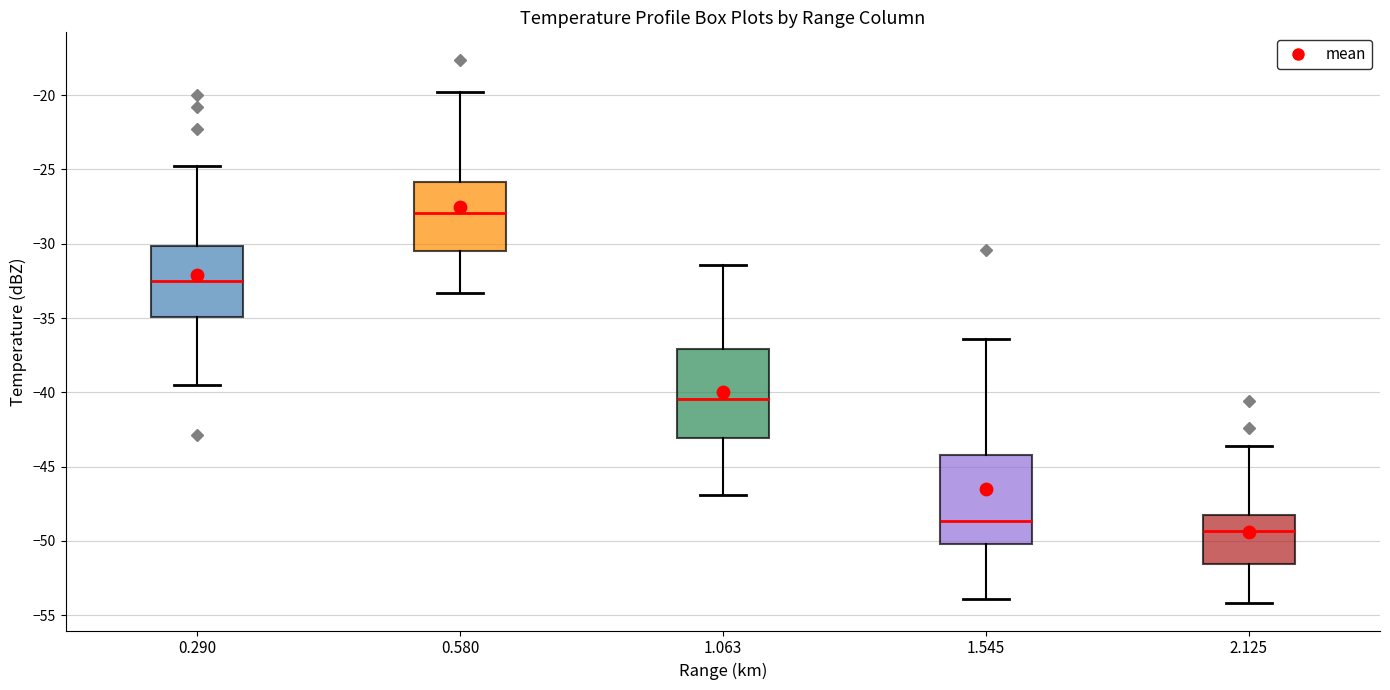

Which box has the lowest median line?

2.125